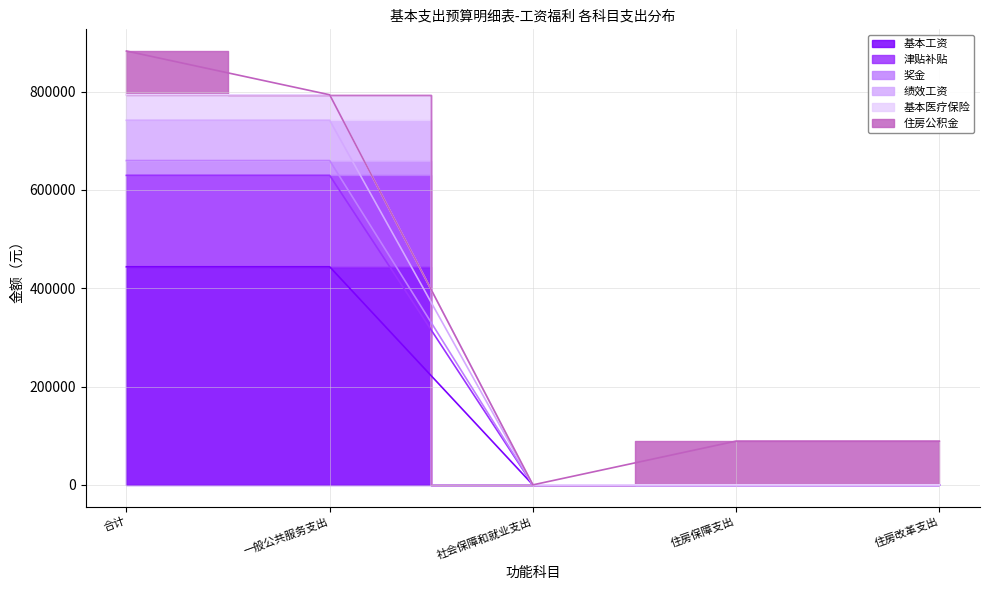

Count the 基本工资 values in the range 0 to 659878.

5